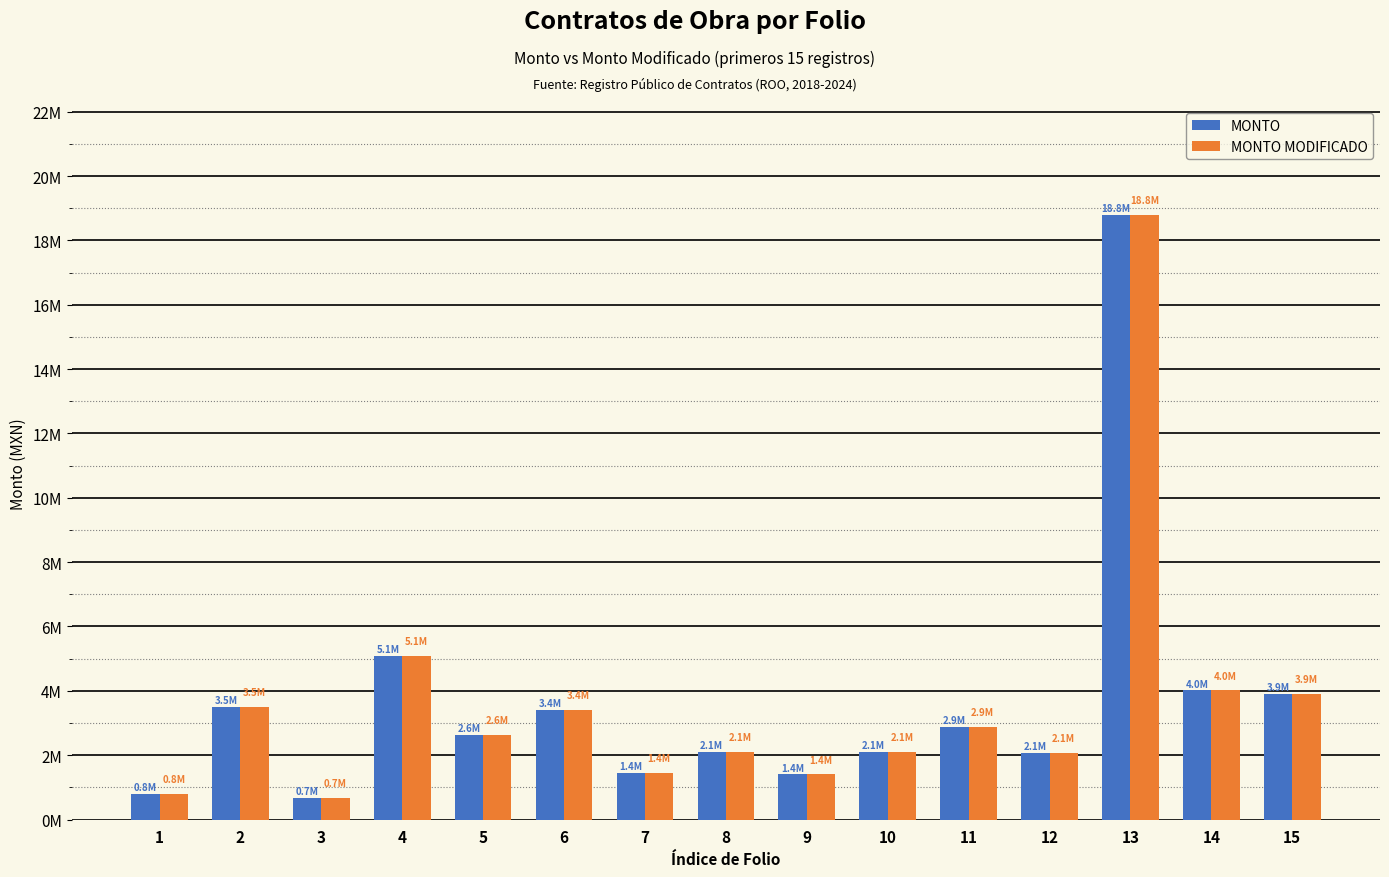

Does the chart contain any negative values?

No